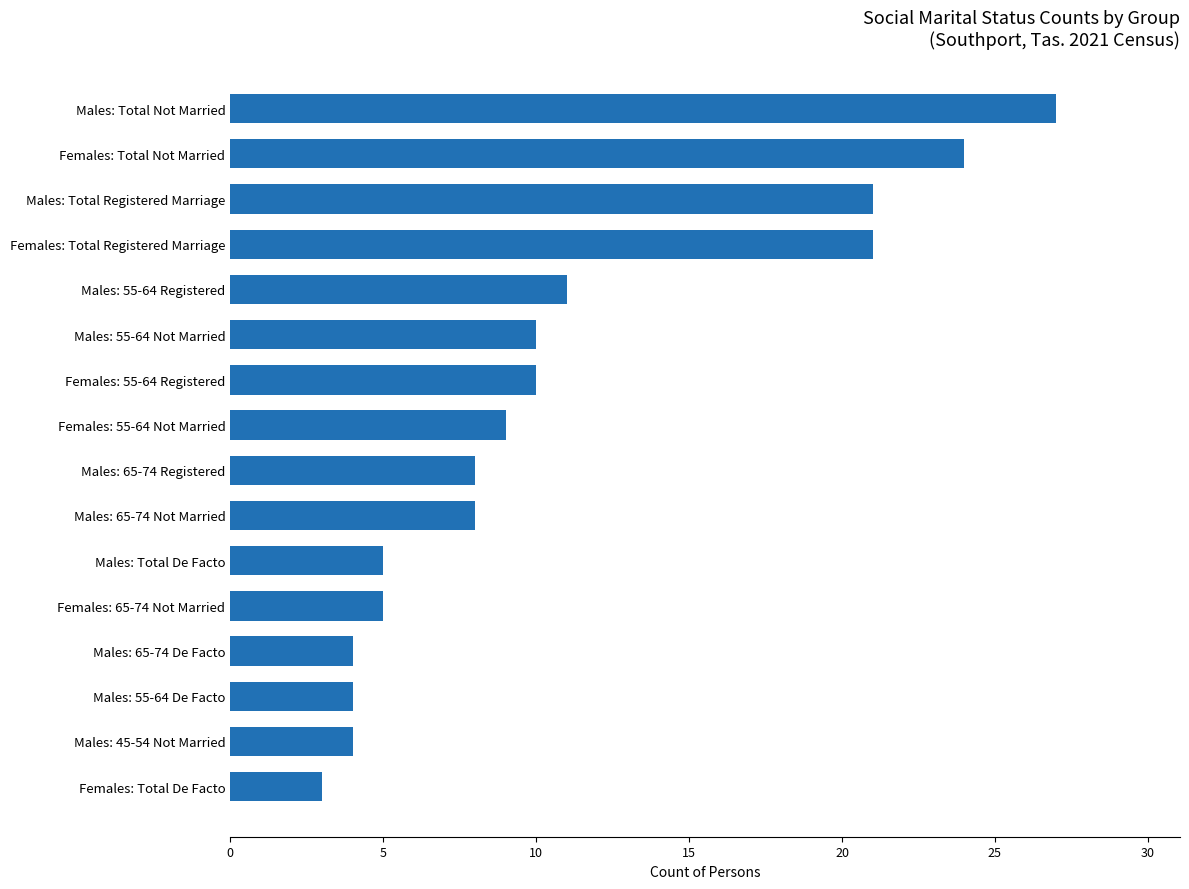

Which has a higher value, Females: Total Registered Marriage or Males: Total Not Married?

Males: Total Not Married